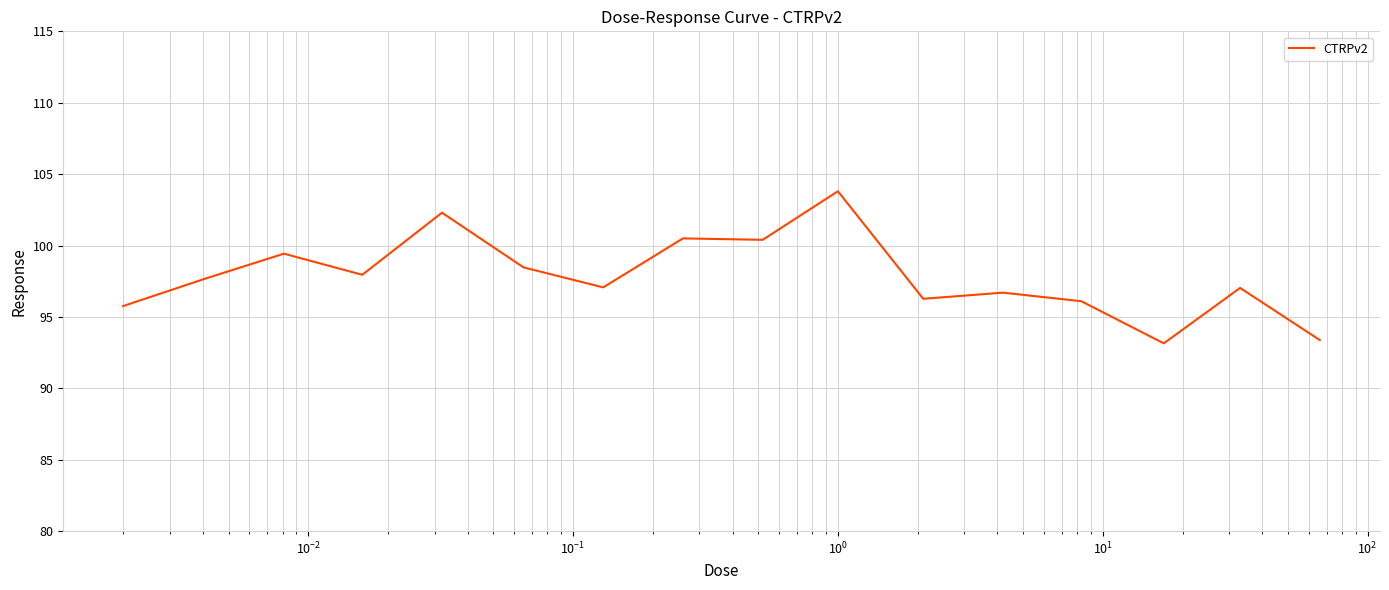

What is the minimum value shown in the chart?

93.2